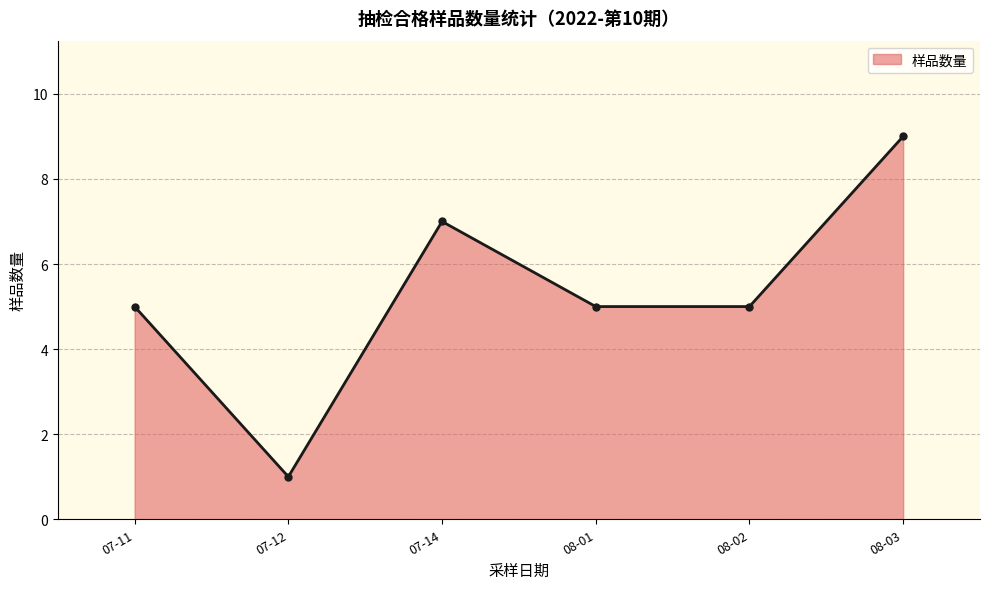

At which category does 样品数量 reach its first local peak?

07-14